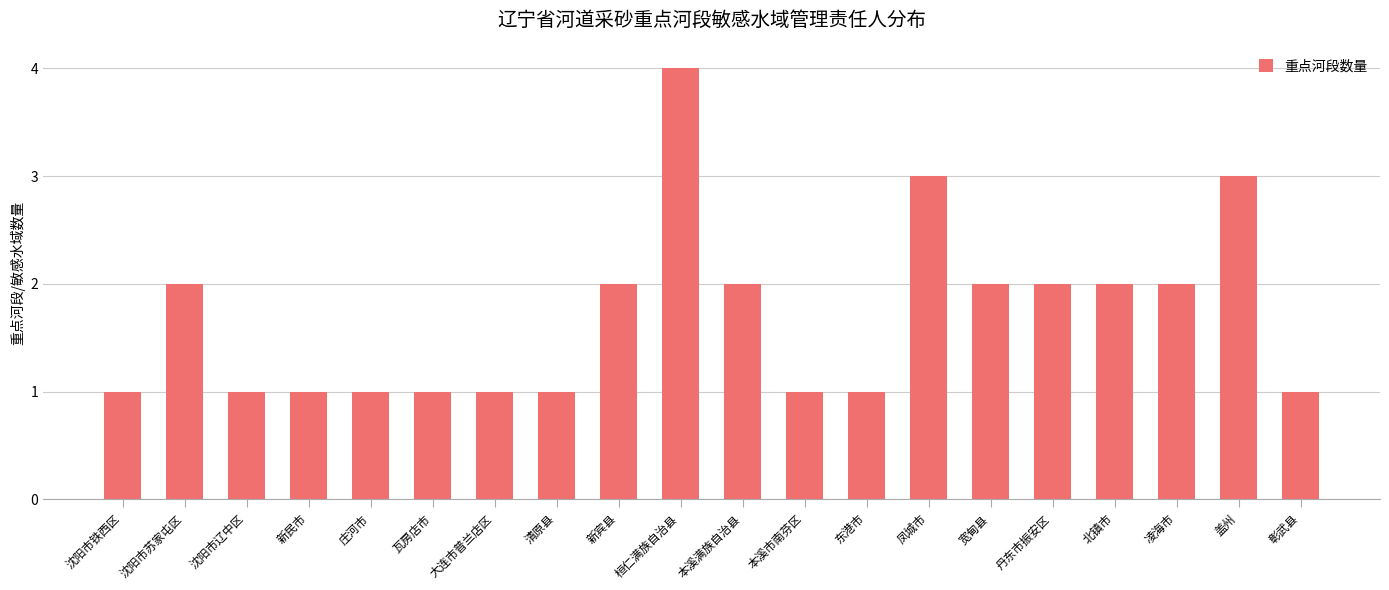

How many data points are less than 2?

10